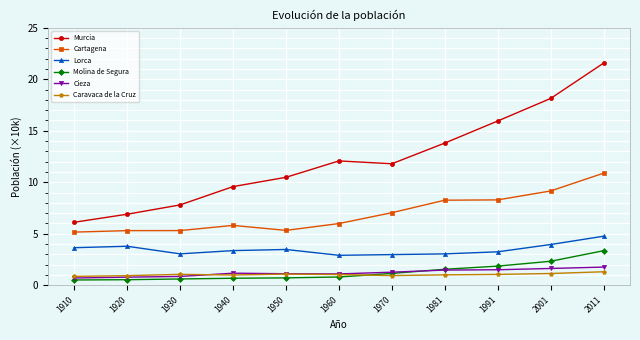

What is the difference between the maximum and minimum values in the Cieza series?

1.1